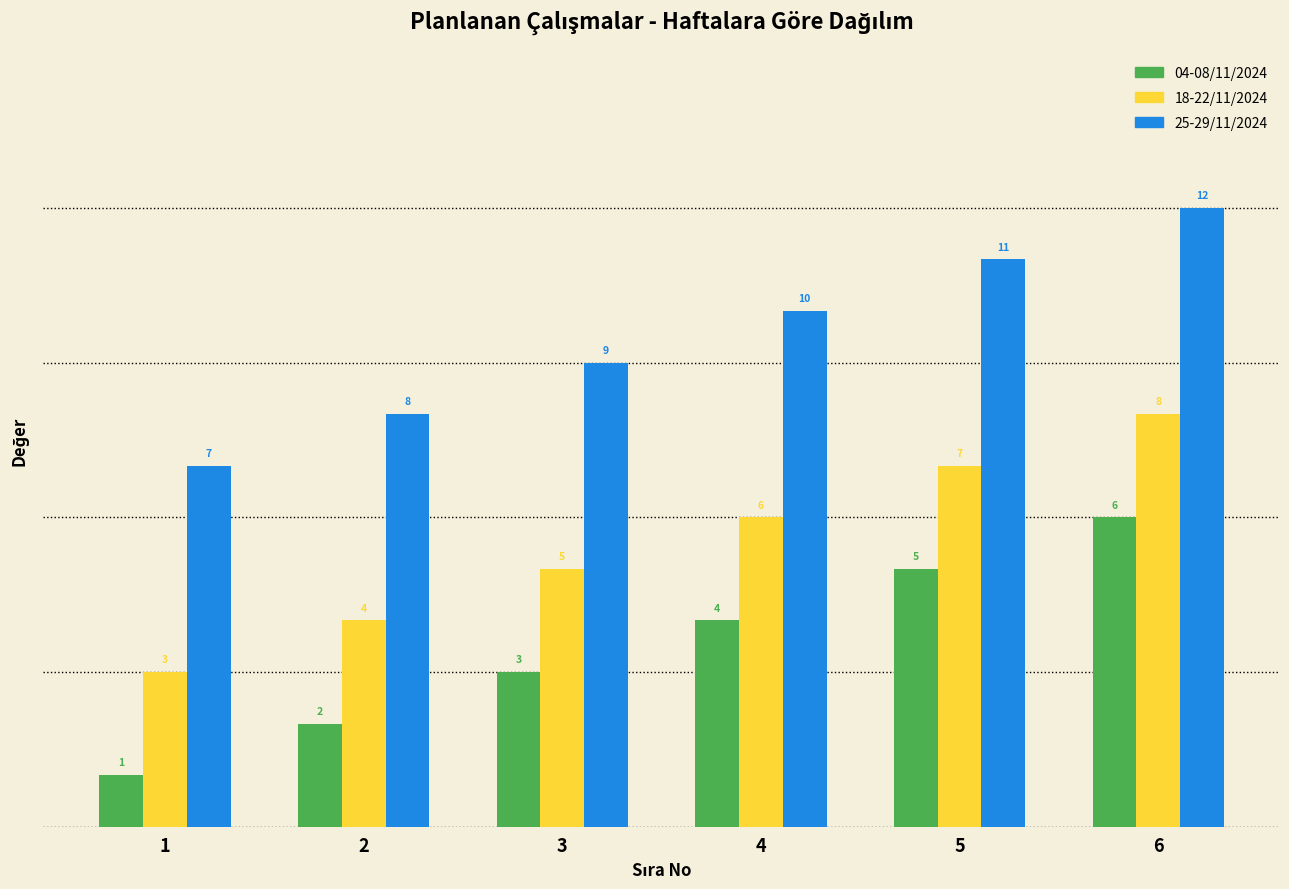

How many groups of bars are there?

6